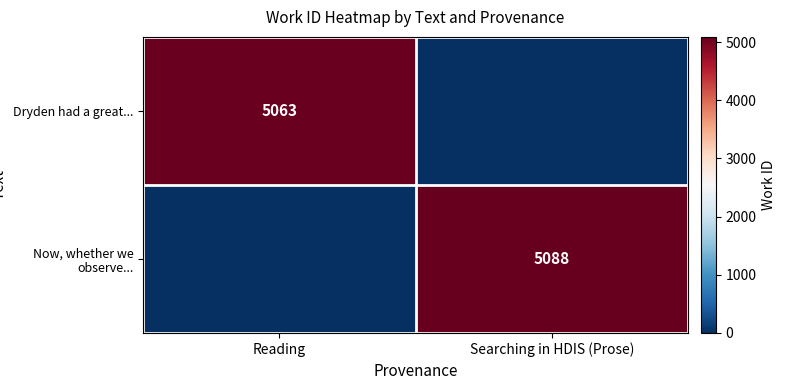

The Dryden had a great... series shows 5063 at Reading. True or false?

True